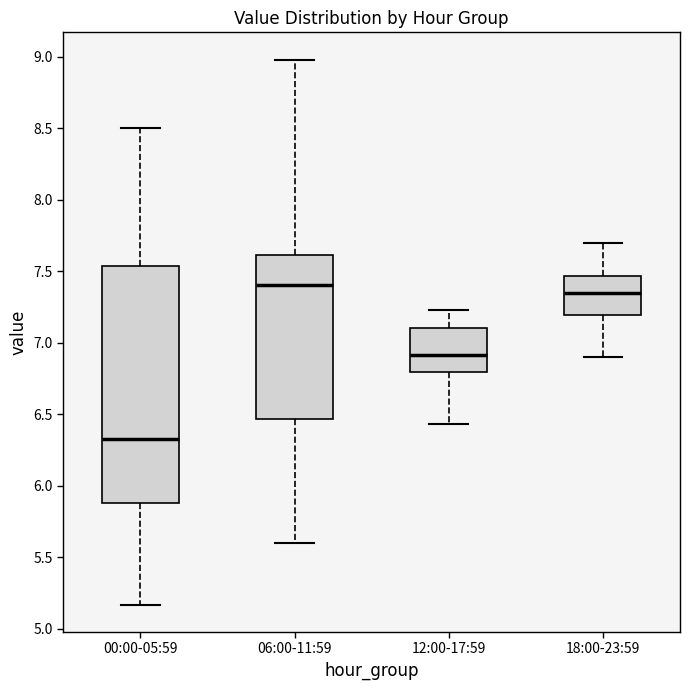

Which box is the tallest, from its lower edge to its upper edge?

00:00-05:59